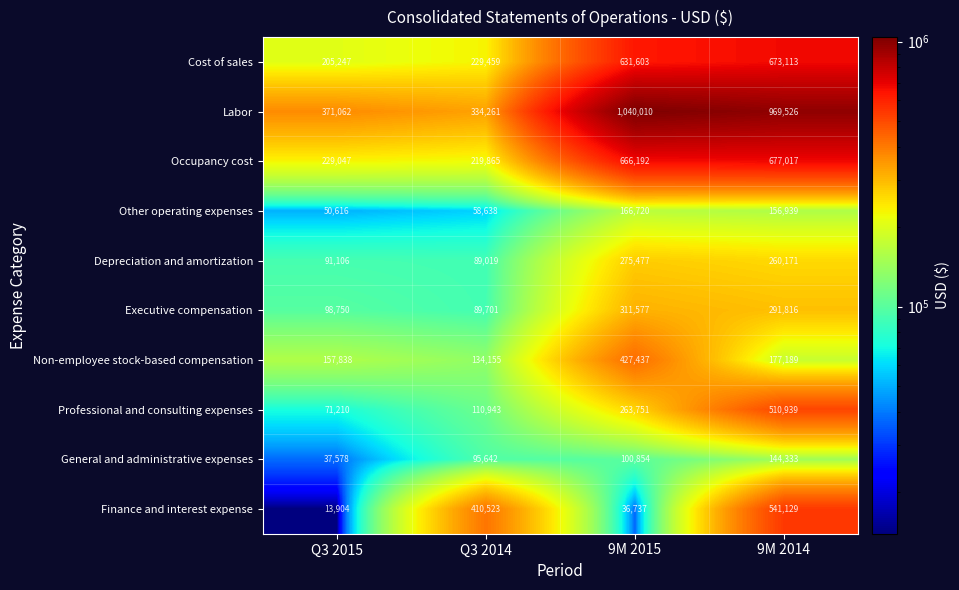

Between Q3 2015 and 9M 2015, which series saw the biggest shift?

Labor